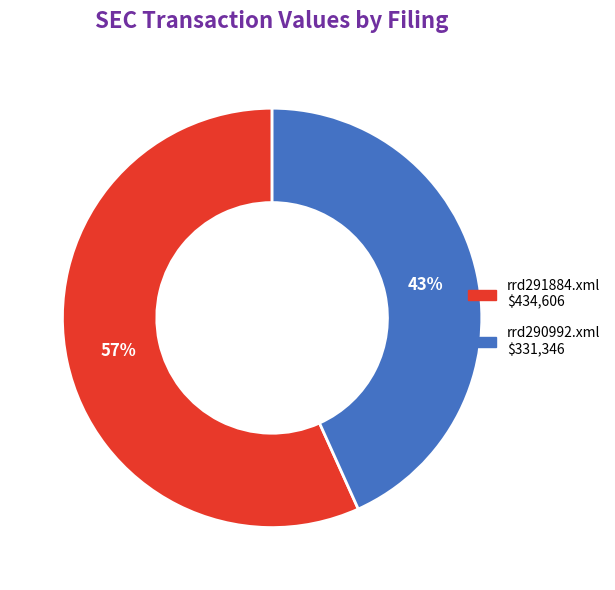

Do rrd290992.xml and rrd291884.xml together represent more than half of the pie?

Yes